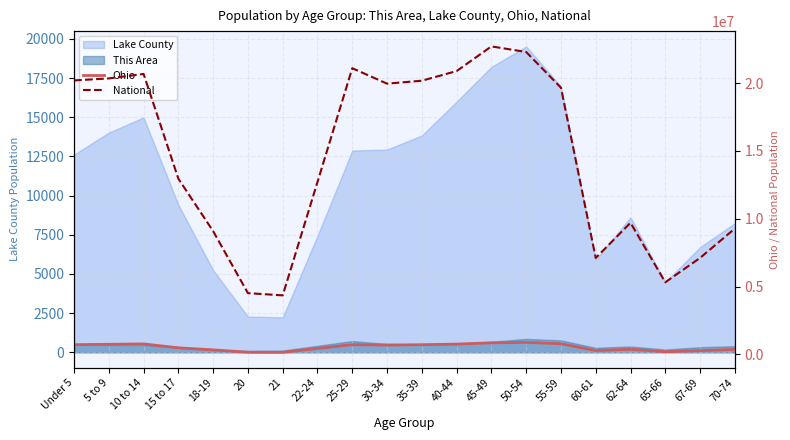

Does the chart display data point markers on the line(s)?

No